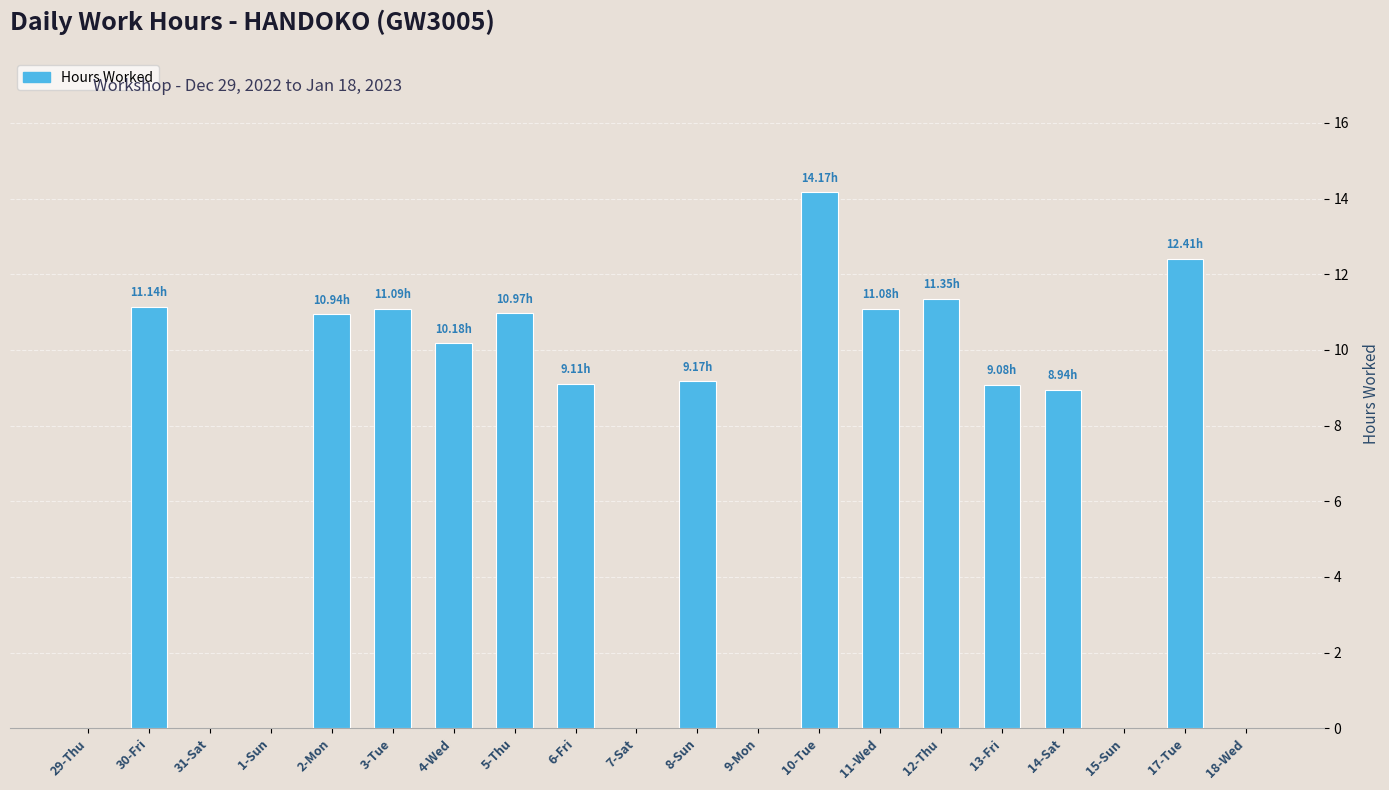

What position from the left is 1-Sun?

4